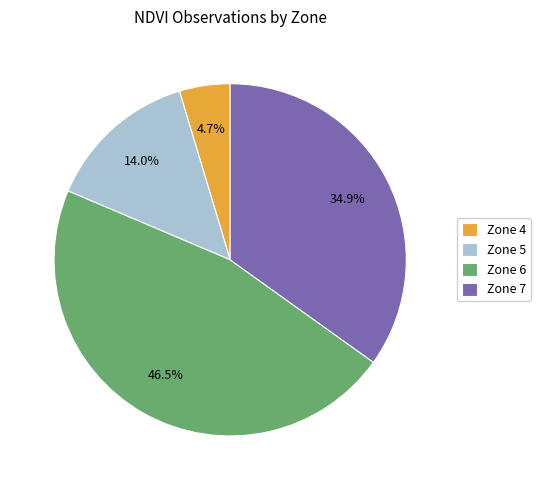

To the nearest percent, what is the combined percentage of Zone 4 and Zone 5?

19%